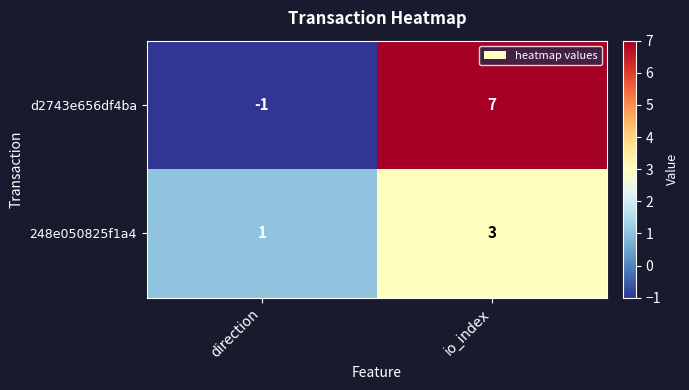

Where is 248e050825f1a4 nearest to the value 2?

direction